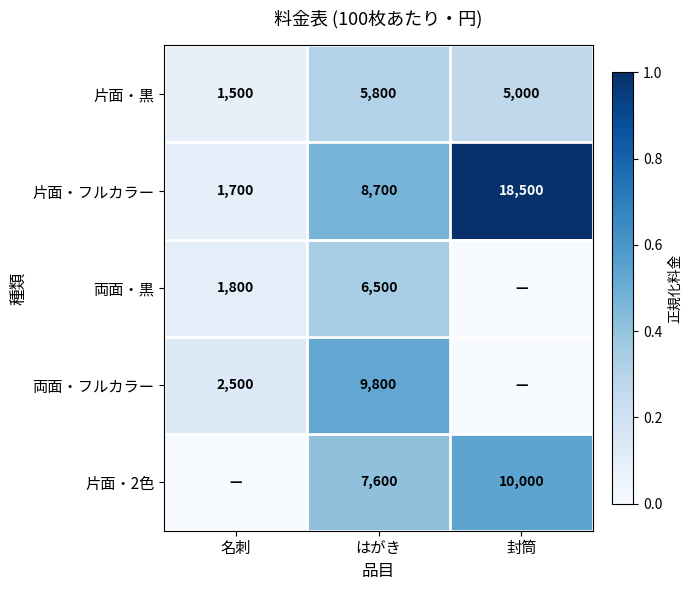

At how many categories does at least one series exceed 0?

3